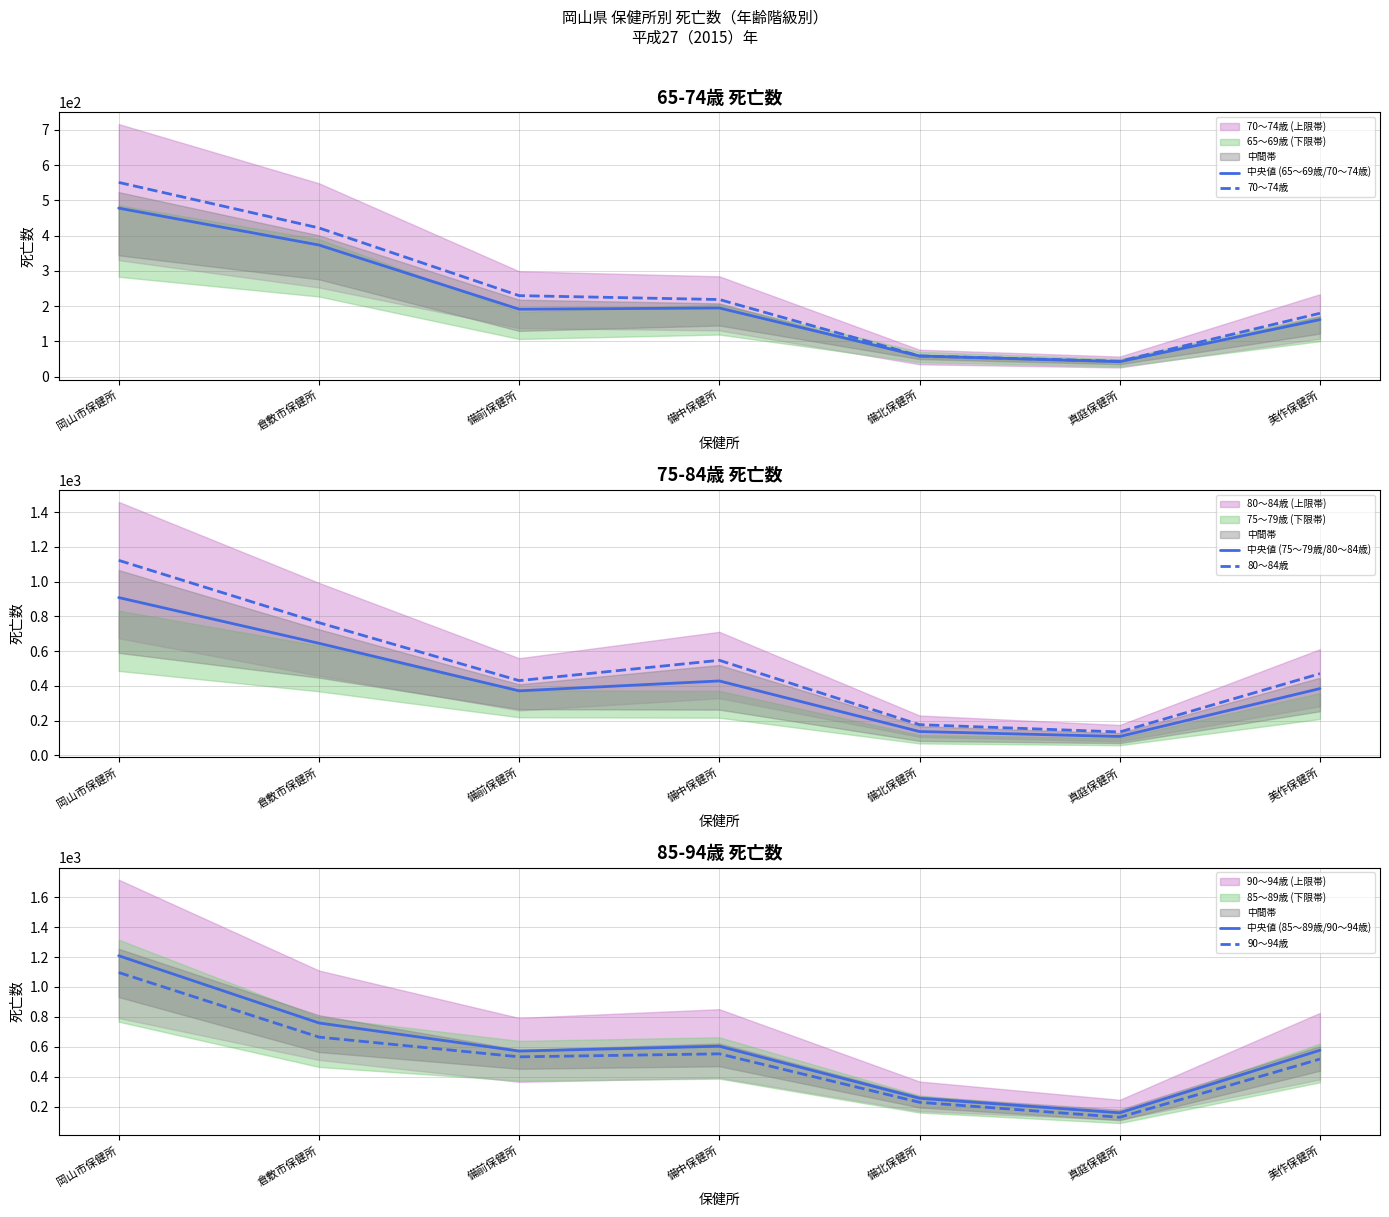

Reading left to right, list all the values displayed in this chart.

中央値 (65～69歳/70～74歳): 岡山市保健所=478.0	倉敷市保健所=373.5	備前保健所=191.5	備中保健所=195.0	備北保健所=59.0	真庭保健所=43.0	美作保健所=162.0
70～74歳: 岡山市保健所=551.0	倉敷市保健所=422.0	備前保健所=230.0	備中保健所=219.0	備北保健所=59.0	真庭保健所=44.0	美作保健所=180.0
中央値 (75～79歳/80～84歳): 岡山市保健所=908.5	倉敷市保健所=645.0	備前保健所=371.0	備中保健所=428.0	備北保健所=136.5	真庭保健所=108.0	美作保健所=384.0
80～84歳: 岡山市保健所=1123.0	倉敷市保健所=764.0	備前保健所=430.0	備中保健所=547.0	備北保健所=176.0	真庭保健所=134.0	美作保健所=470.0
中央値 (85～89歳/90～94歳): 岡山市保健所=1209.0	倉敷市保健所=759.5	備前保健所=571.5	備中保健所=604.0	備北保健所=256.0	真庭保健所=159.0	美作保健所=577.0
90～94歳: 岡山市保健所=1097.0	倉敷市保健所=665.0	備前保健所=533.0	備中保健所=553.0	備北保健所=229.0	真庭保健所=129.0	美作保健所=518.0